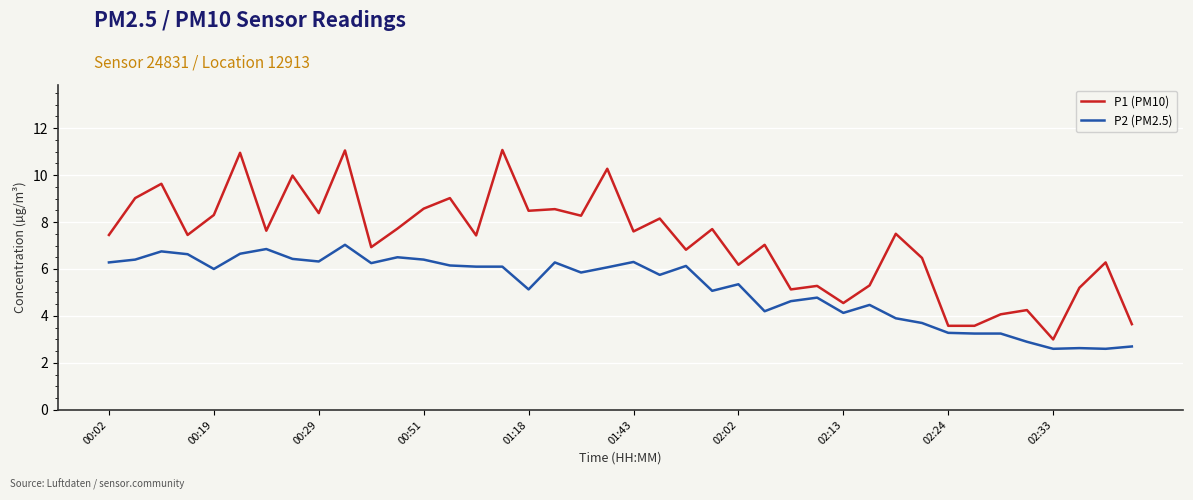

Which series has the largest range (max minus min)?

P1 (PM10)